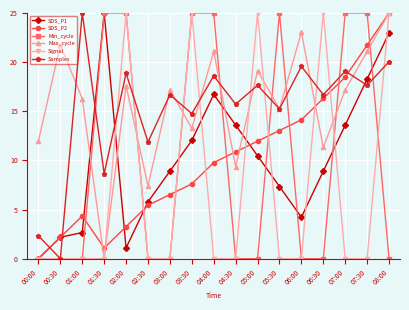

True or false: SDS_P2 has a value of 13.0 at 05:30.

True